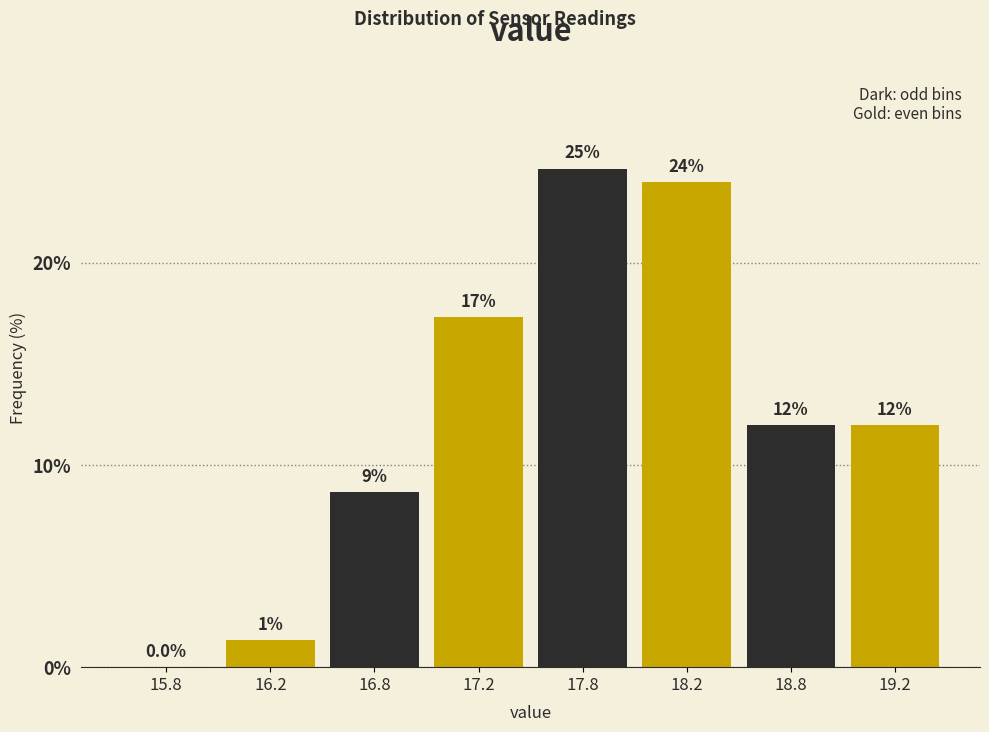

The value at 17.8 is 36.2. True or false?

False